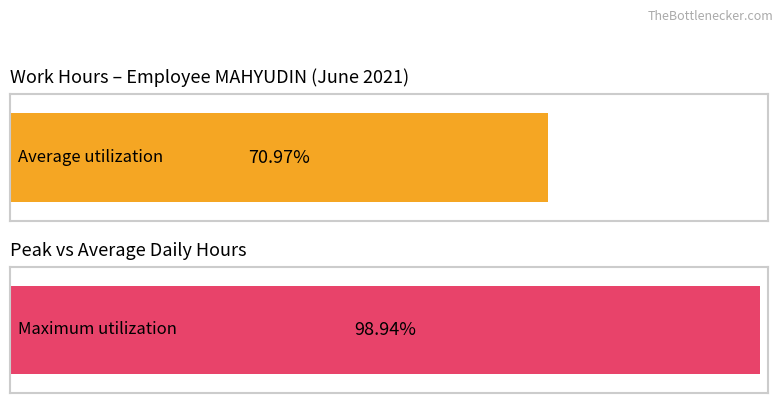

Are the bars horizontal?

Yes